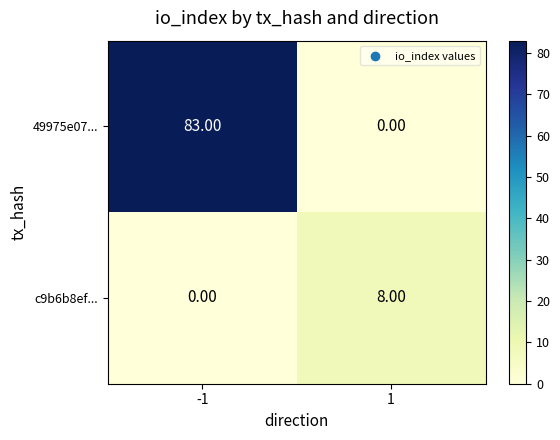

What is the total value across all series at 1?

8